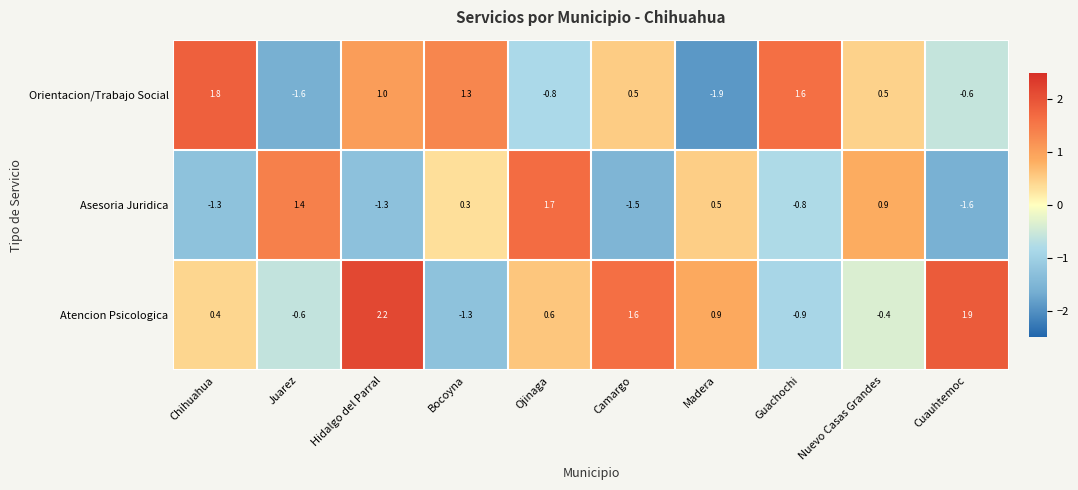

Is it true that Atencion Psicologica equals -1.3 at Bocoyna?

True